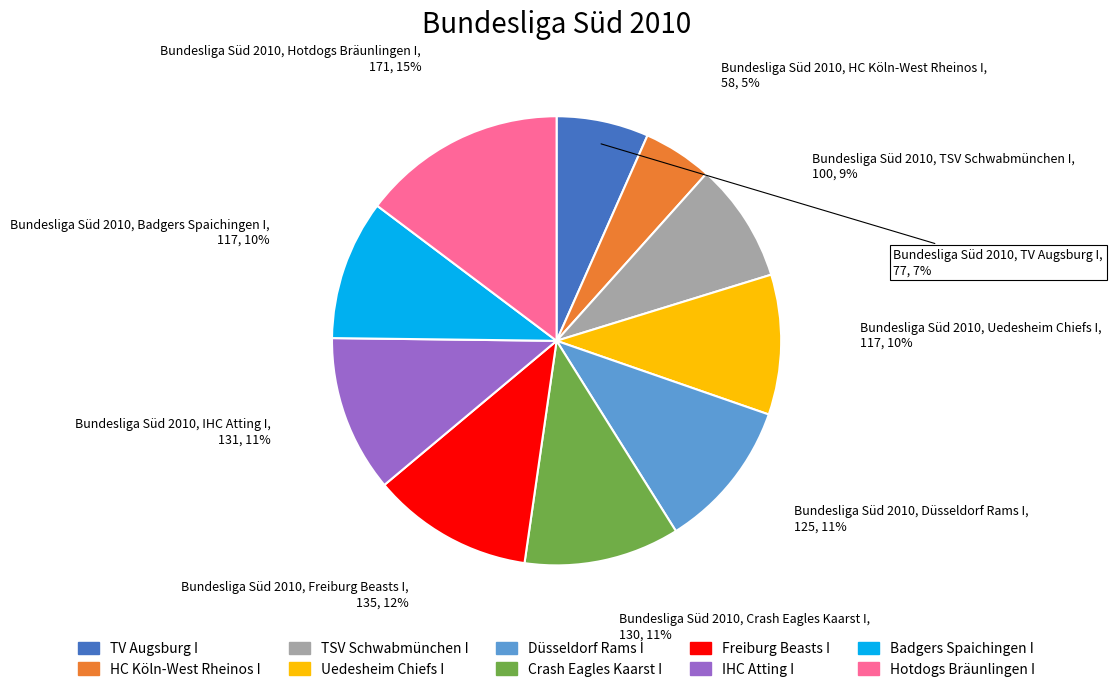

What is the largest slice in the pie chart?

Hotdogs Bräunlingen I